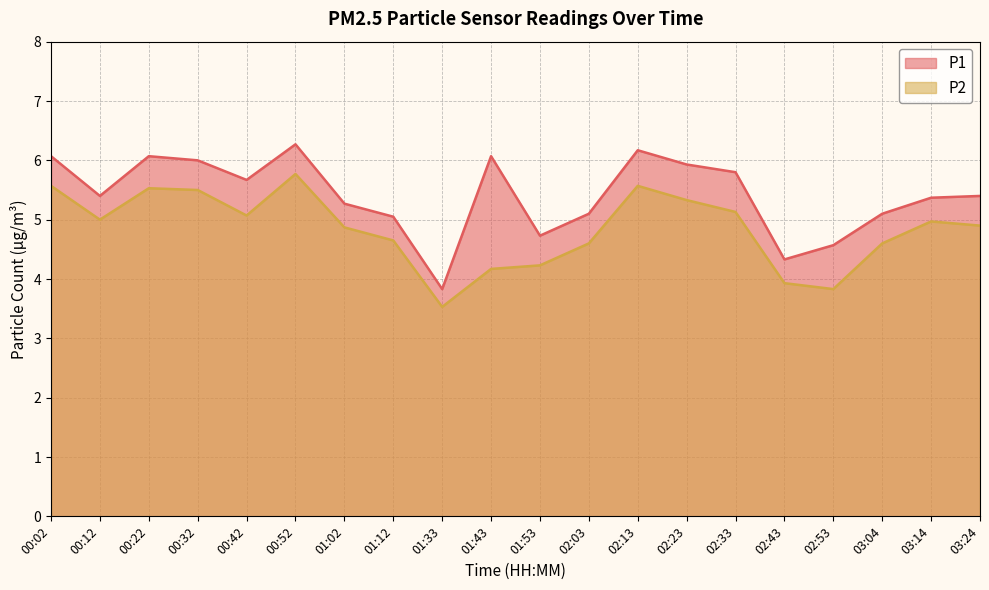

Is it true that P2 equals 3.7 at 00:32?

False